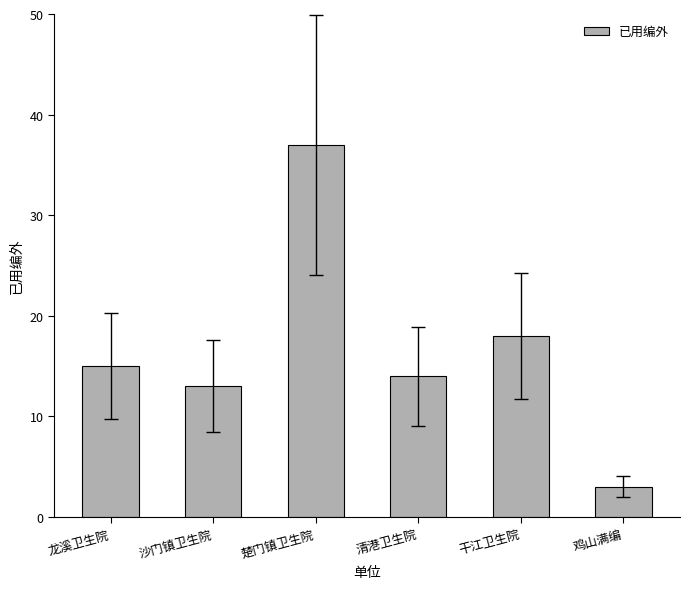

Are the bars horizontal?

No